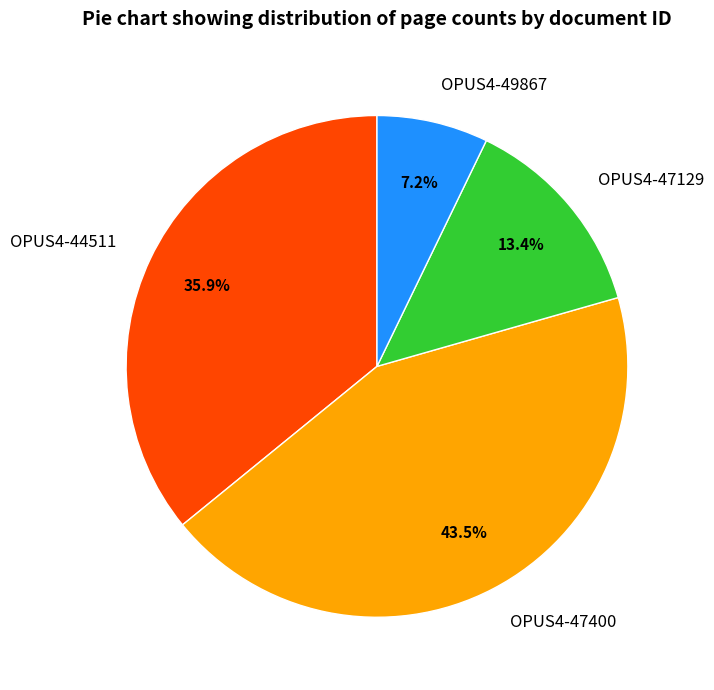

What is the smallest slice in the pie chart?

OPUS4-49867